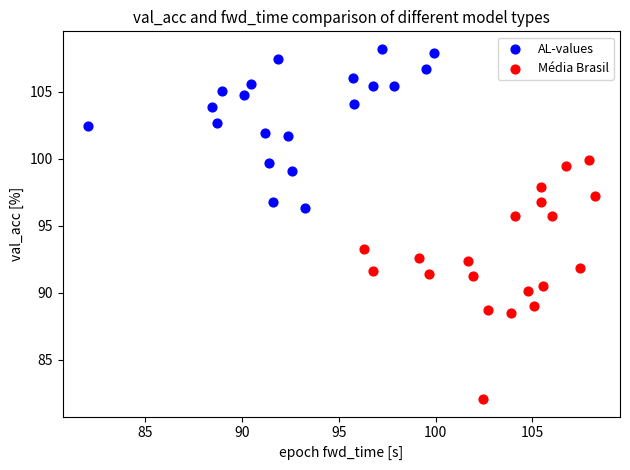

Which series contains the highest Y value?

AL-values